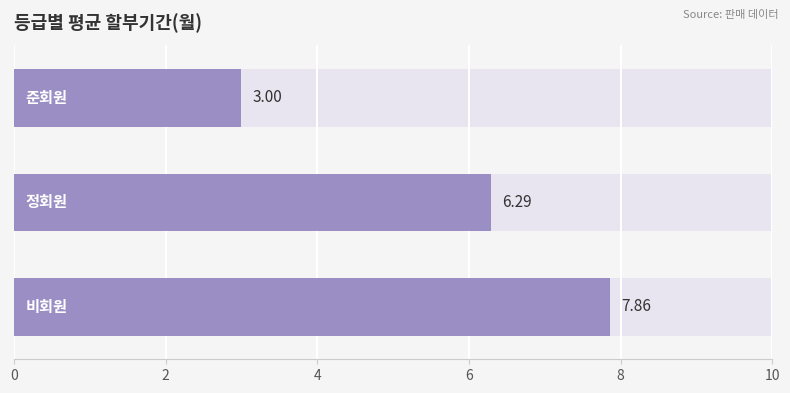

Reading left to right, what are all the values shown in this chart?

0=7.9	2=6.3	4=3.0